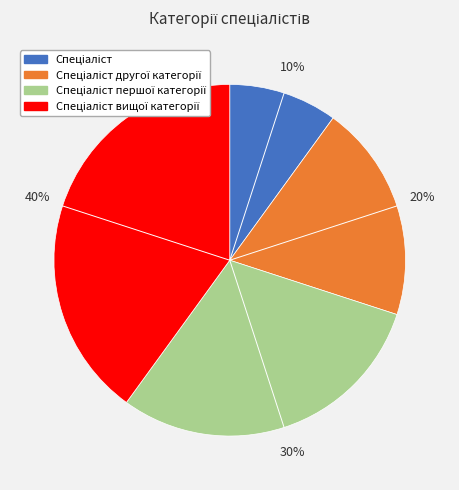

Does any single category account for the majority?

No